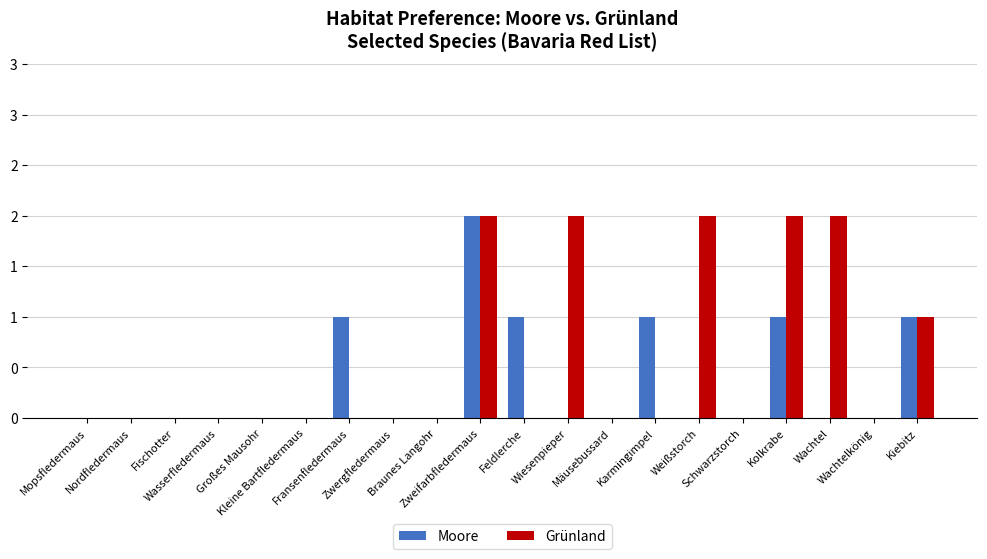

Reading left to right, what are all the values shown in this chart?

Moore: 0	0	0	0	0	0	1	0	0	2	1	0	0	1	0	0	1	0	0	1
Grünland: 0	0	0	0	0	0	0	0	0	2	0	2	0	0	2	0	2	2	0	1